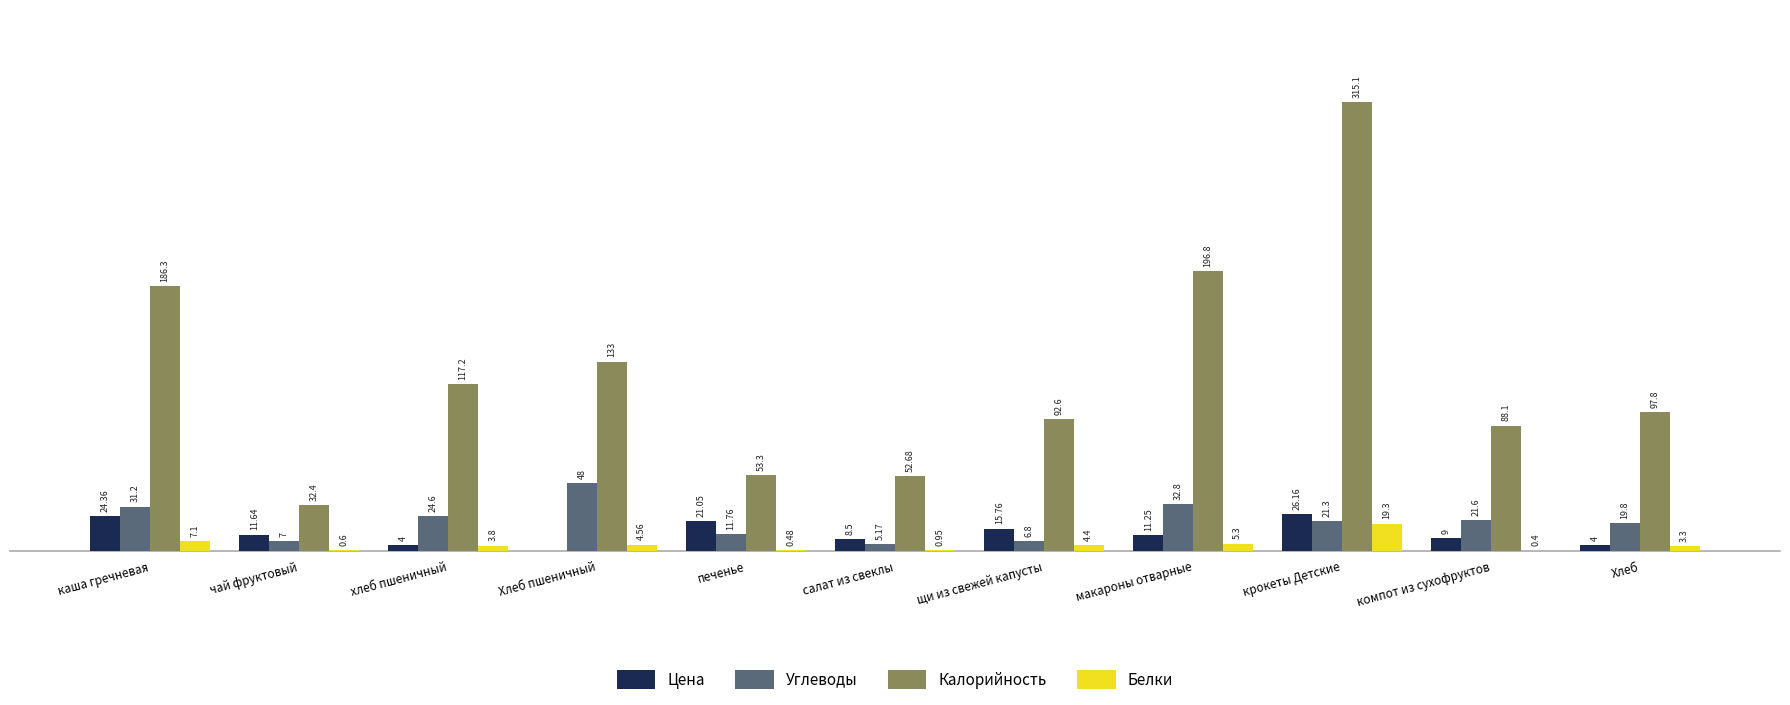

At which category is the sum across all series the highest?

крокеты Детские